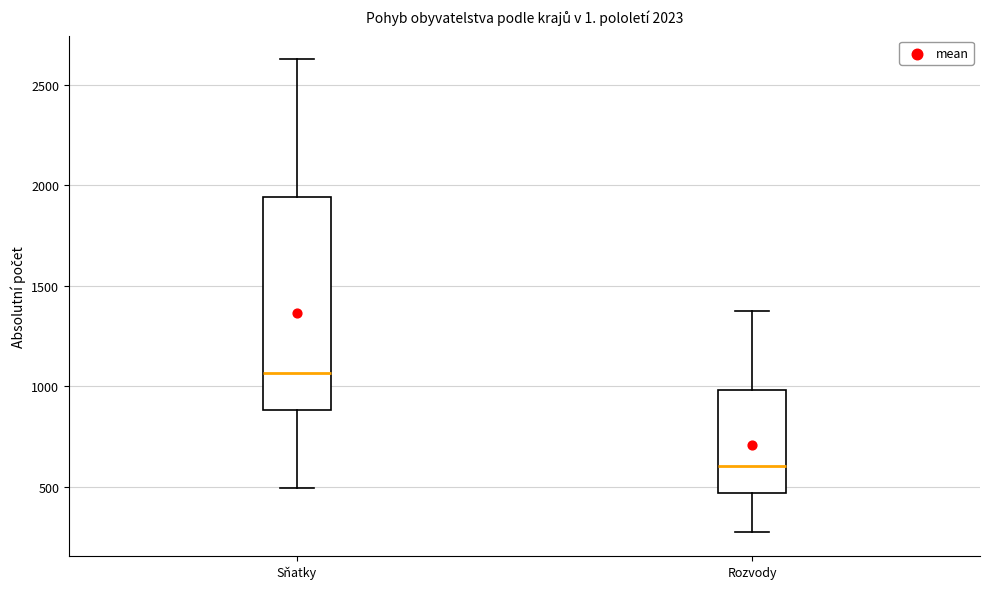

Which box's median line is the lowest?

Rozvody